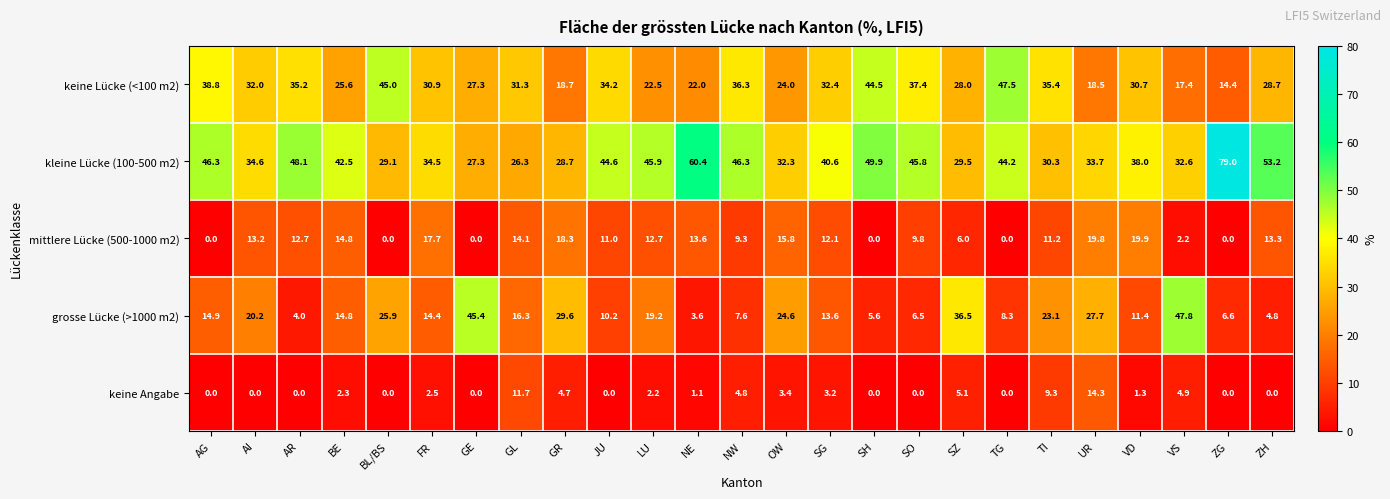

Which label corresponds to the largest value in the chart?

ZG